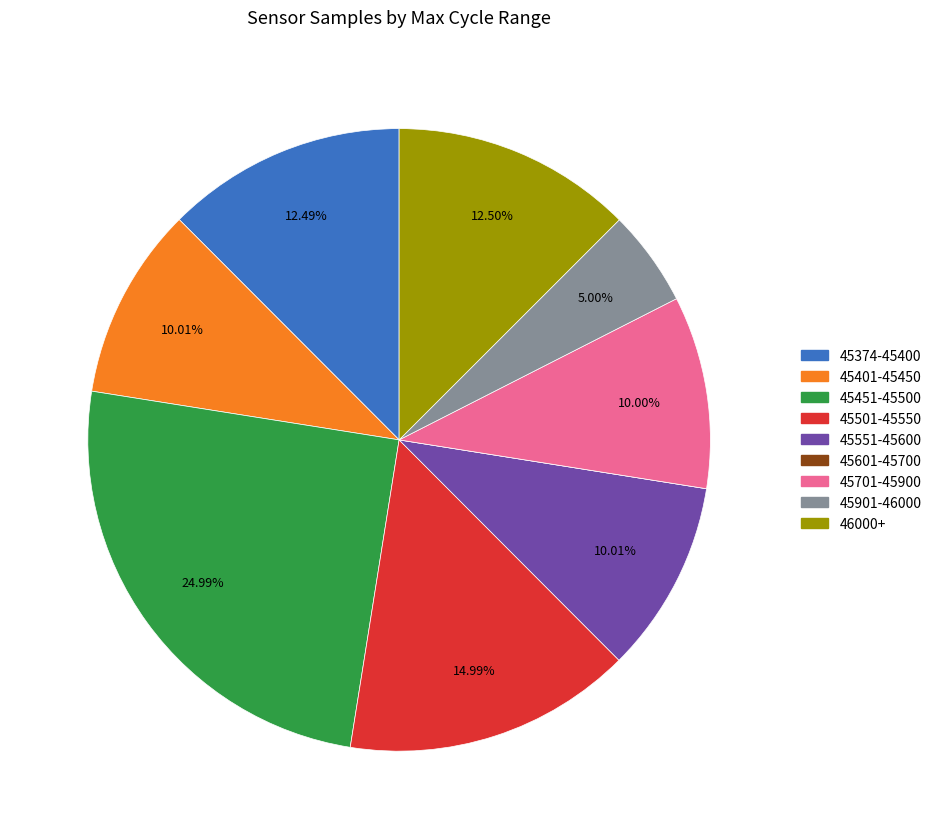

Is there a majority slice in this chart?

No